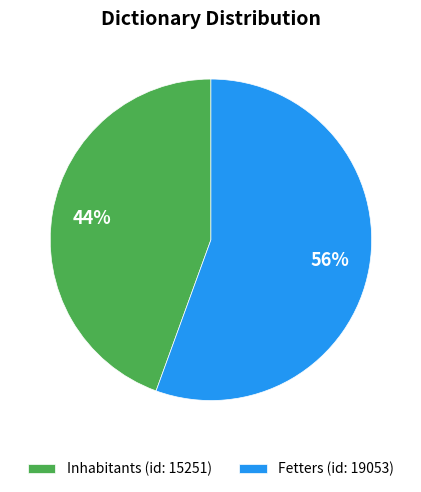

Is there any slice that represents more than half of the pie?

Yes